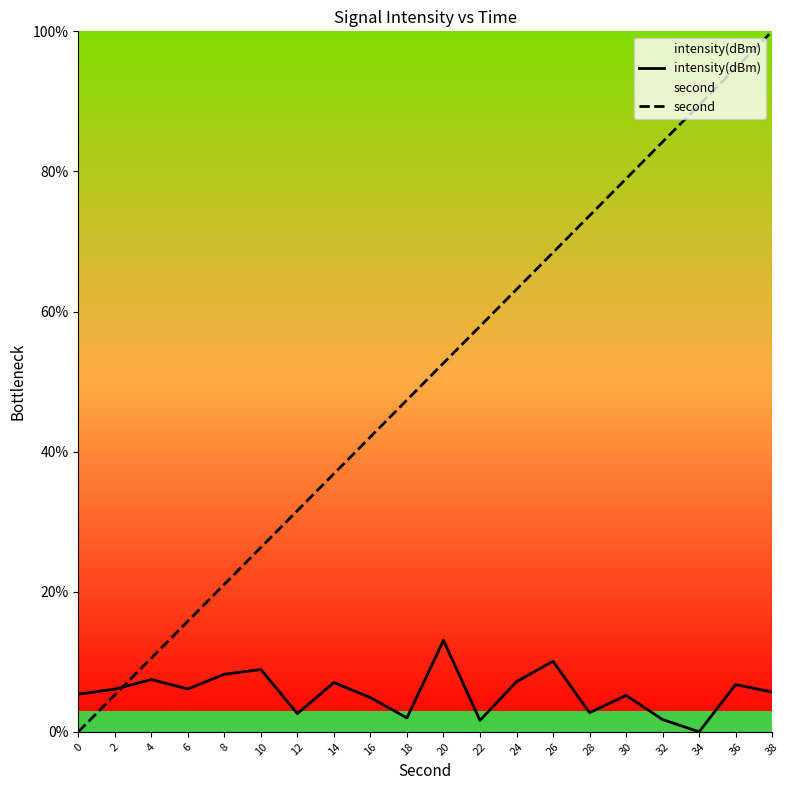

How many lines are shown in the chart?

2